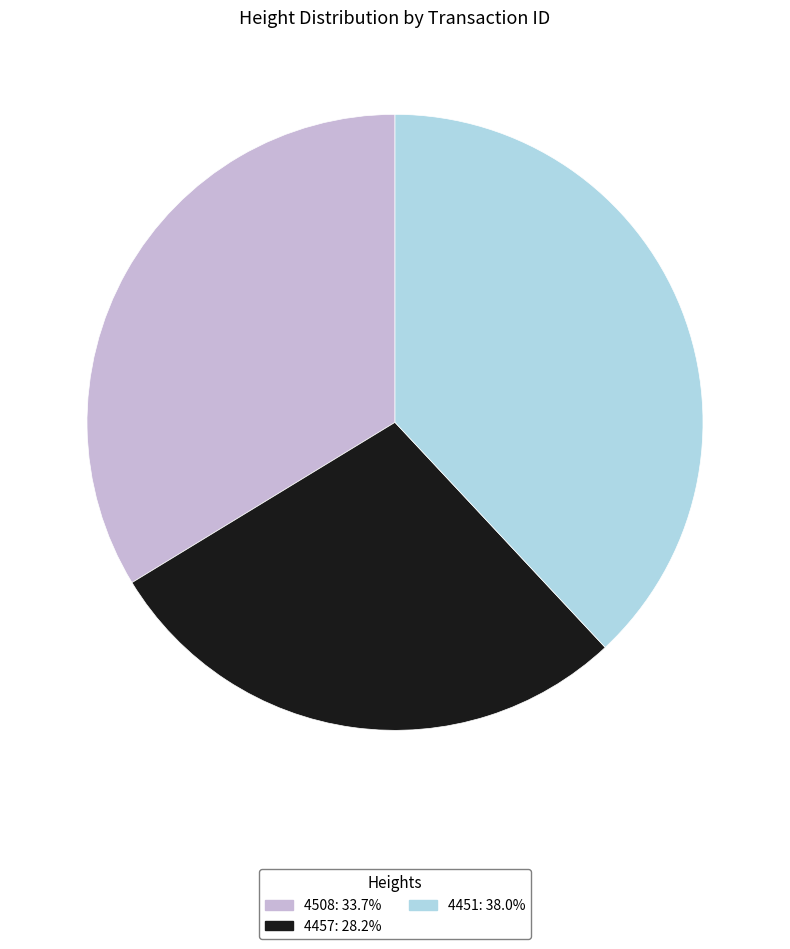

How many slices are in this pie chart?

3